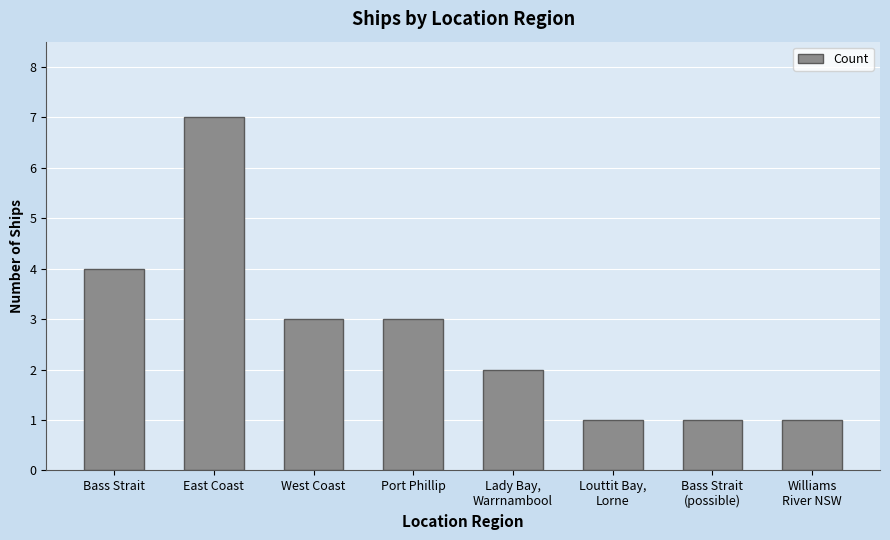

Reading right to left, what are all the values shown in this chart?

1	1	1	2	3	3	7	4